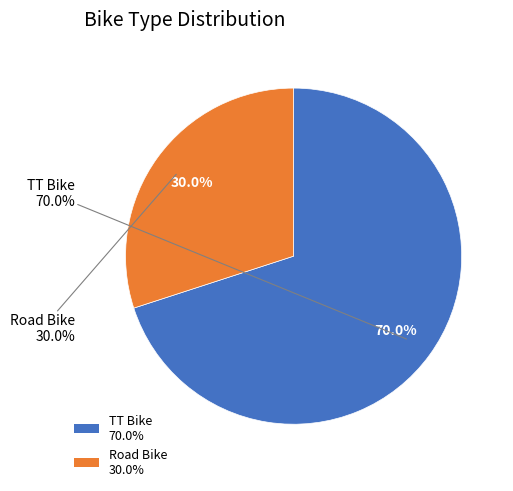

What is the largest slice in the pie chart?

TT Bike